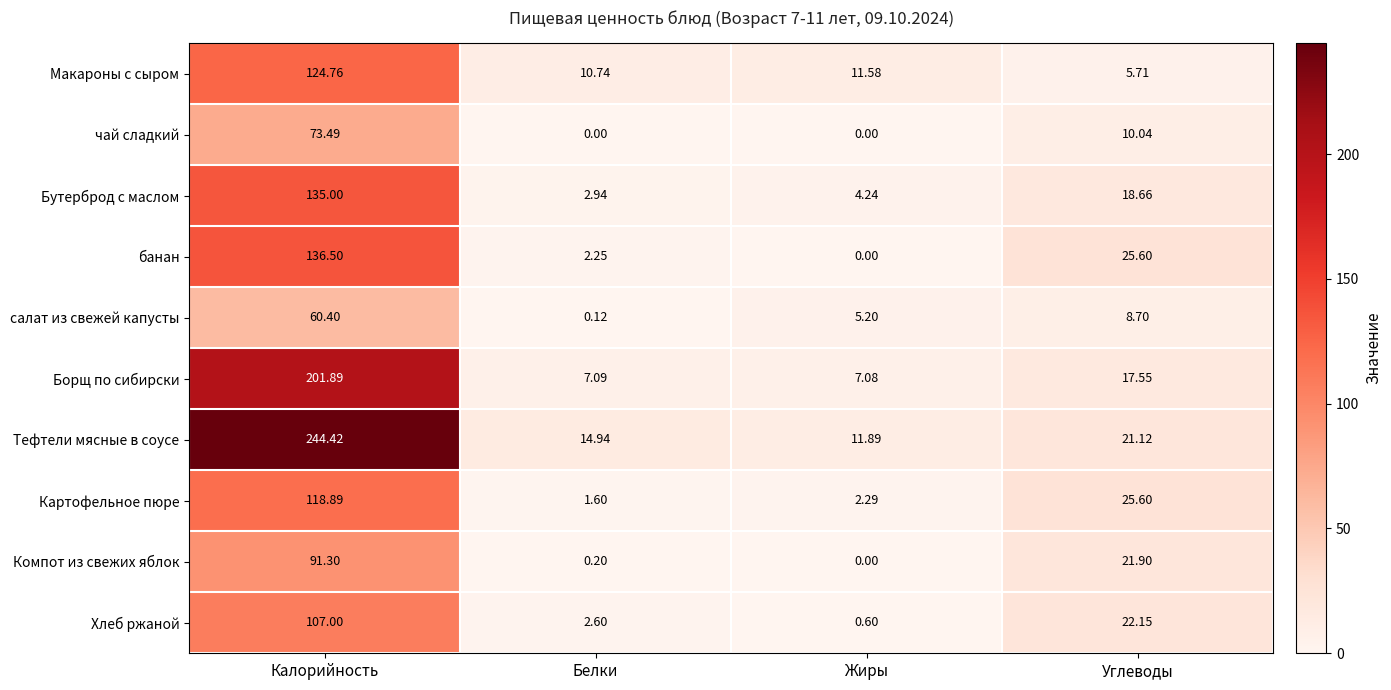

Which series has the largest total across all categories?

Тефтели мясные в соусе